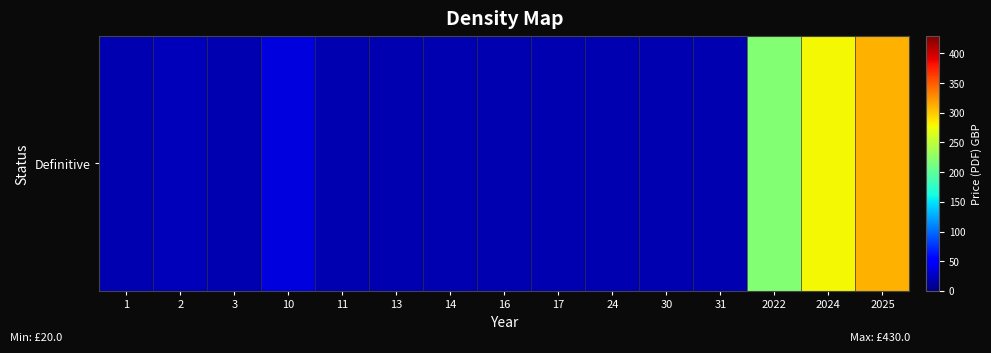

What is the difference between the maximum and minimum values?

290.0